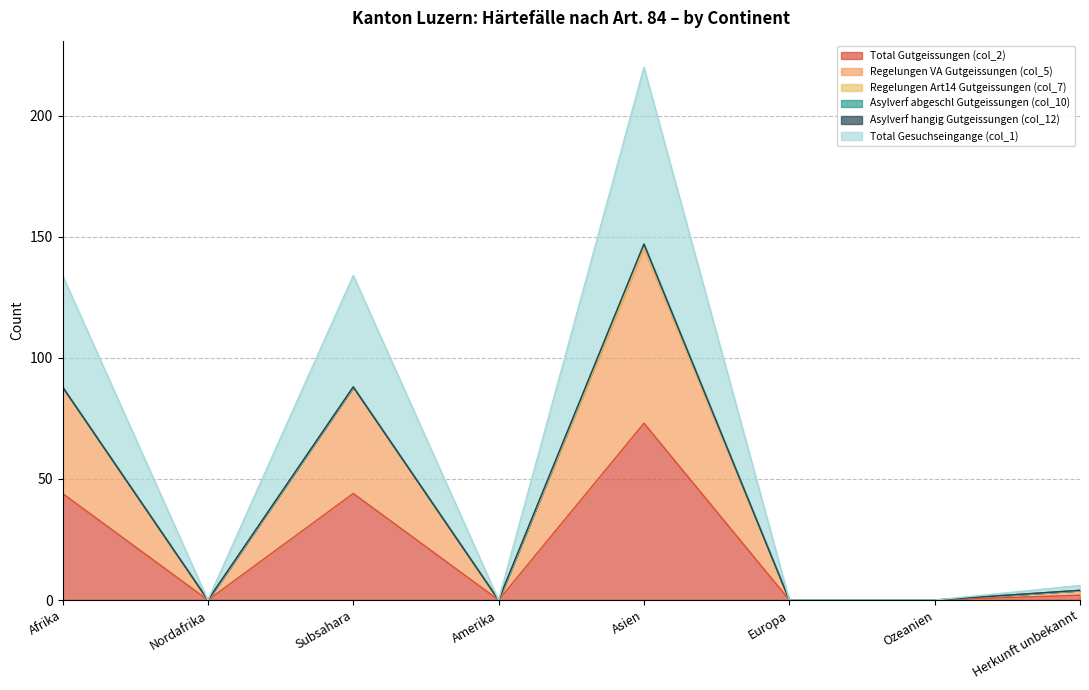

In Total Gutgeissungen (col_2), how many points are lower than both neighbors (excluding endpoints)?

2